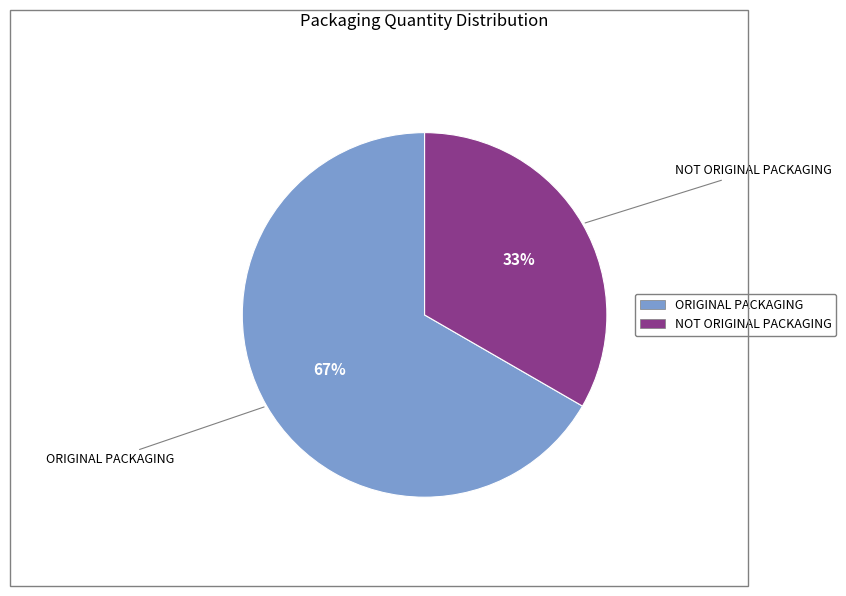

Which has a higher value, NOT ORIGINAL PACKAGING or ORIGINAL PACKAGING?

ORIGINAL PACKAGING